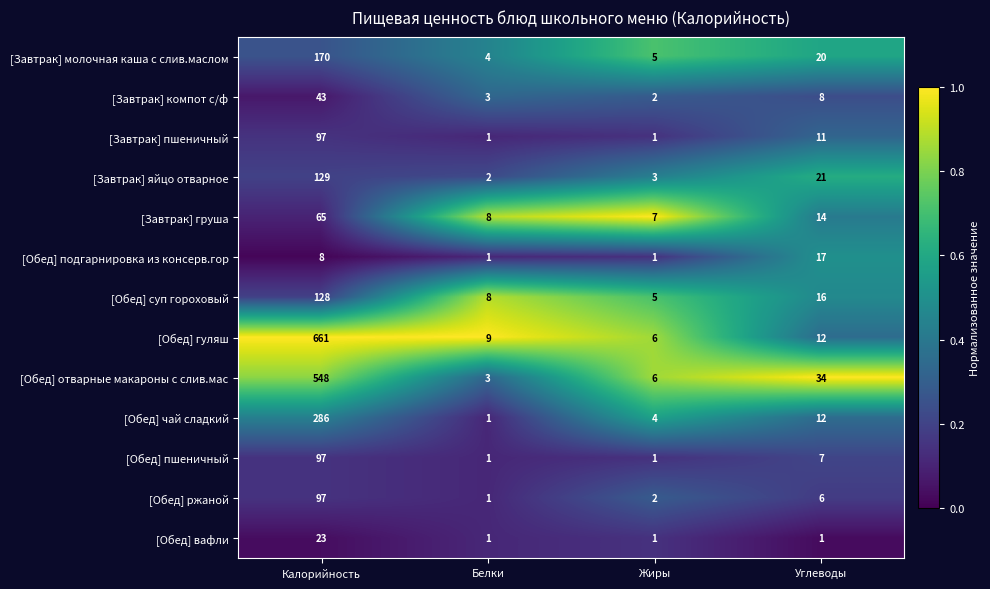

List the labels in order of [Обед] чай сладкий value, smallest first.

Белки, Жиры, Углеводы, Калорийность